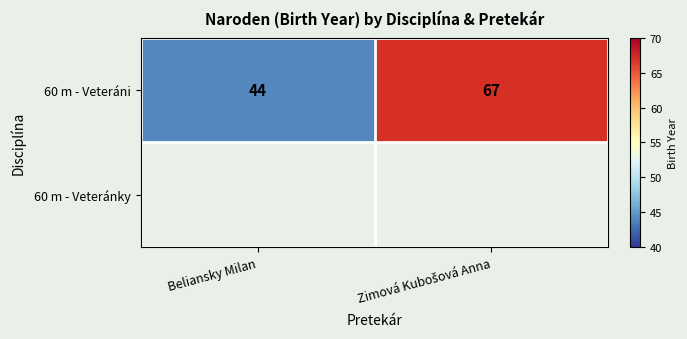

Which has a higher value, Zimová Kubošová Anna or Beliansky Milan?

Zimová Kubošová Anna